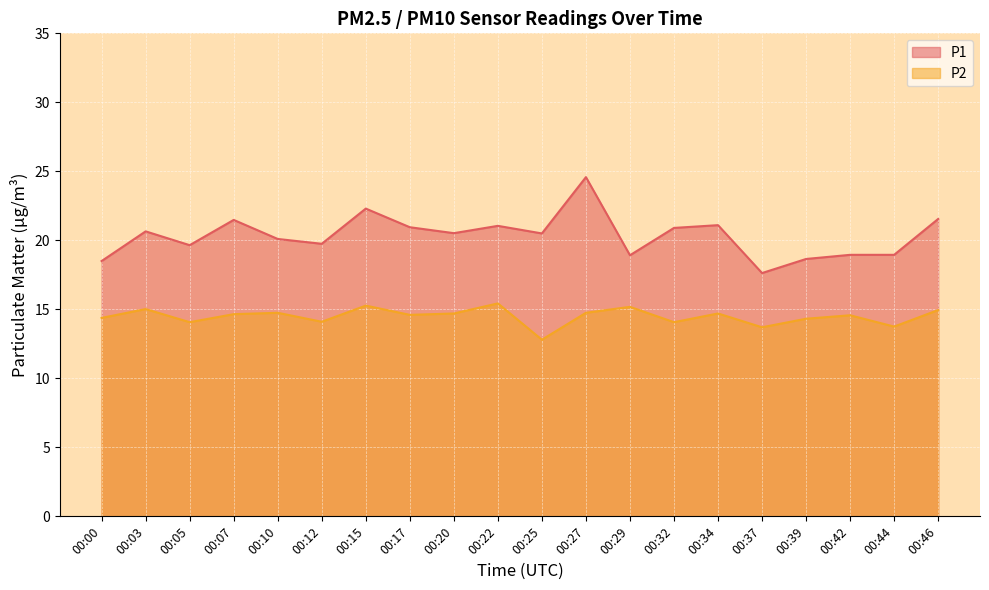

The P1 series shows 29.5 at 00:42. True or false?

False